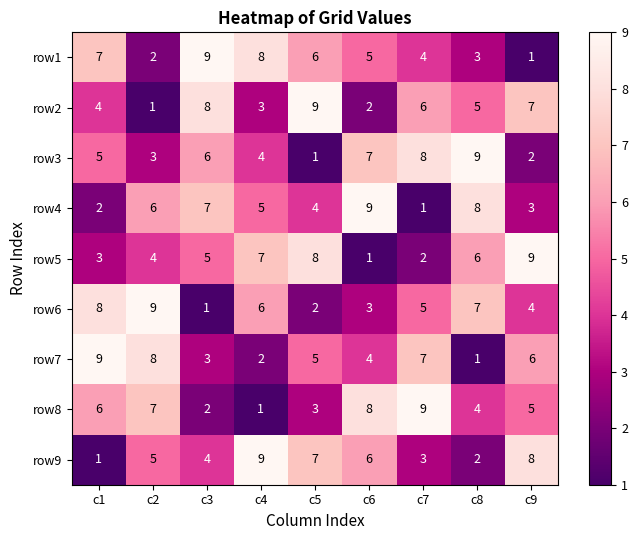

Which series changed the most between c1 and c2?

row1